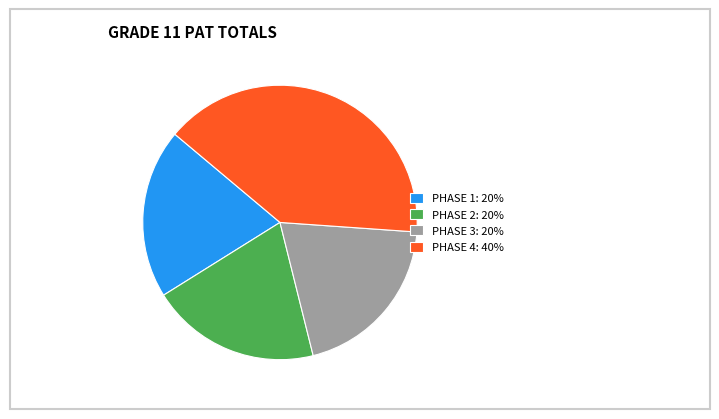

The PHASE 4 slice represents 30% of the pie. True or false?

False